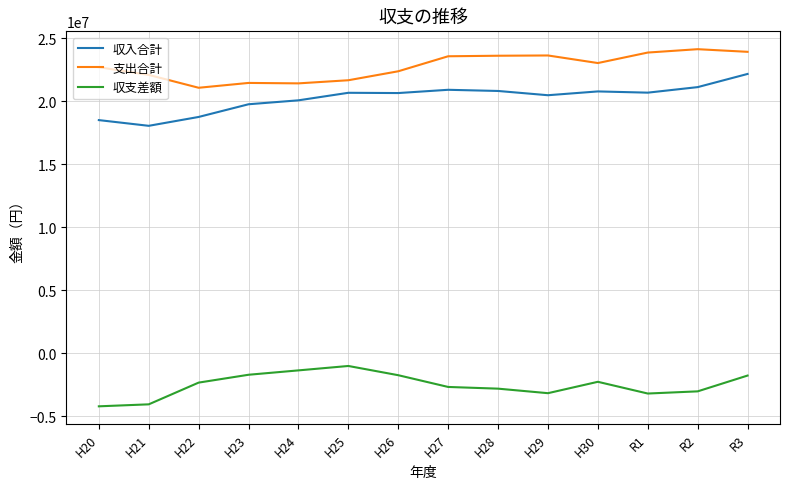

Which series has the largest total across all categories?

支出合計